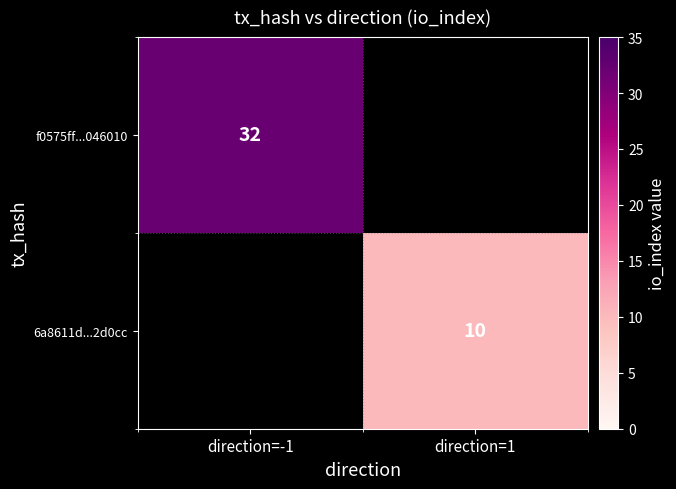

True or false: f0575ff...046010 has a value of 32 at direction=-1.

True